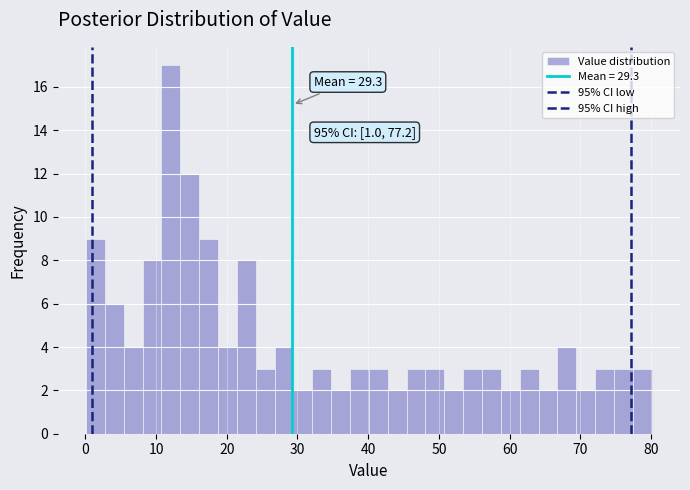

Around what value on the x-axis is the tallest bar? Give the approximate position of its centre, as read against the axis.

12